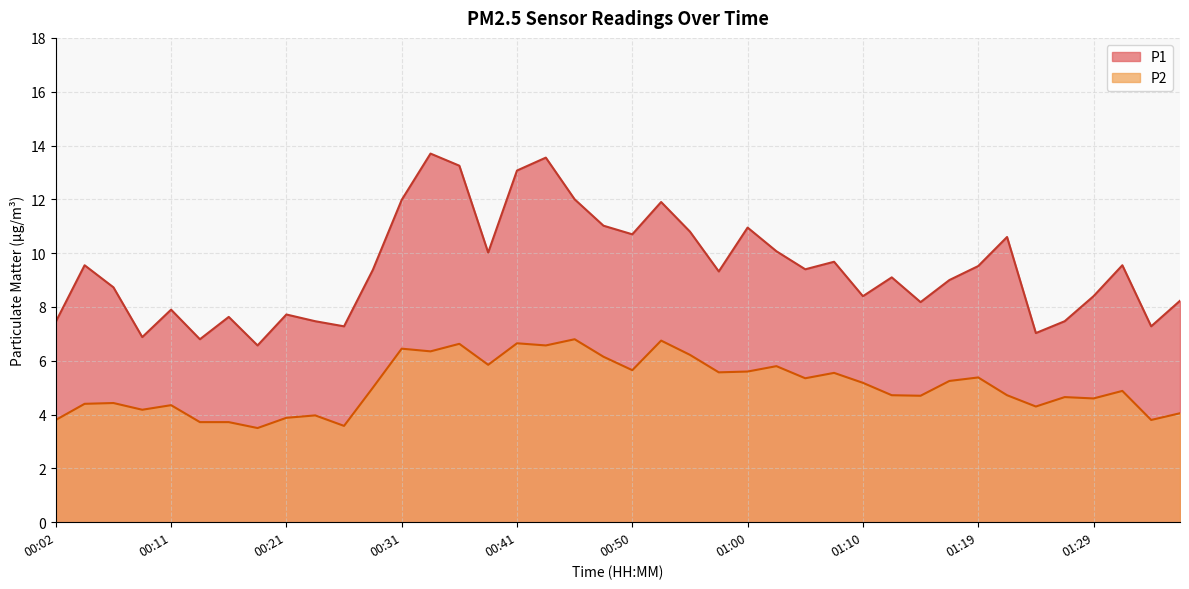

Count the number of data series in this chart.

2